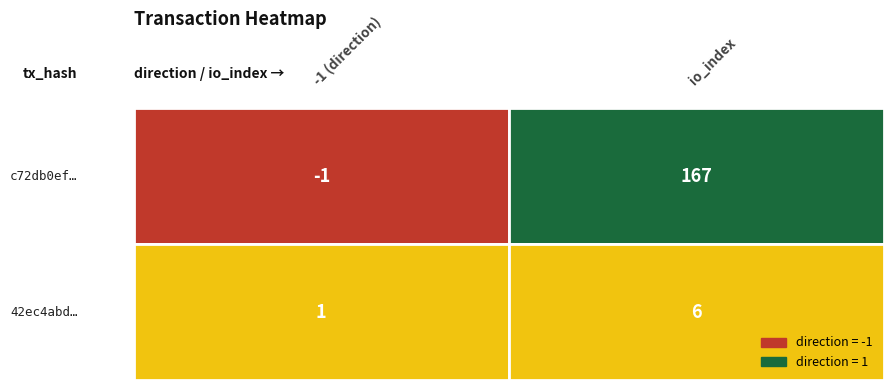

Reading right to left, transcribe all the data shown in this chart.

c72db0ef92e94ddb1276722b9f7c85c04fb5cbb: 1=167	0=-1
42ec4abdba4d113b3e5336ee6092cefc64e3dc6: 1=6	0=1